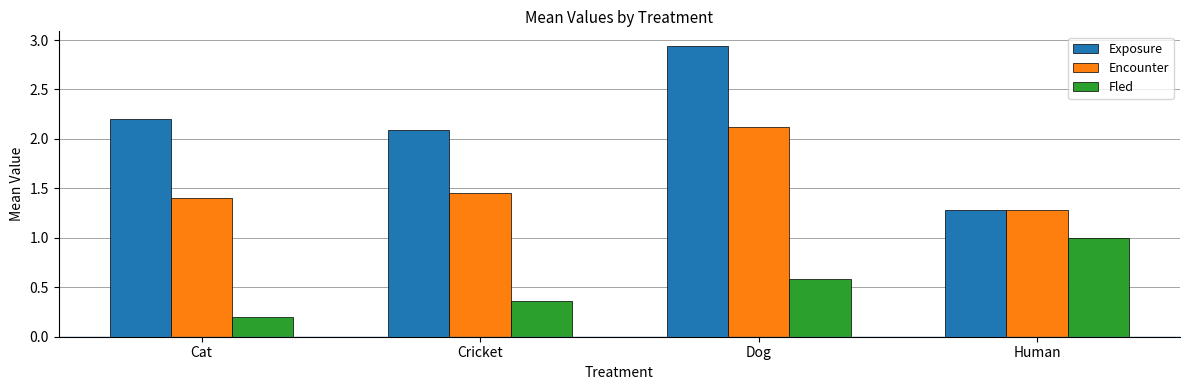

The Encounter series shows 2.3 at Cricket. True or false?

False